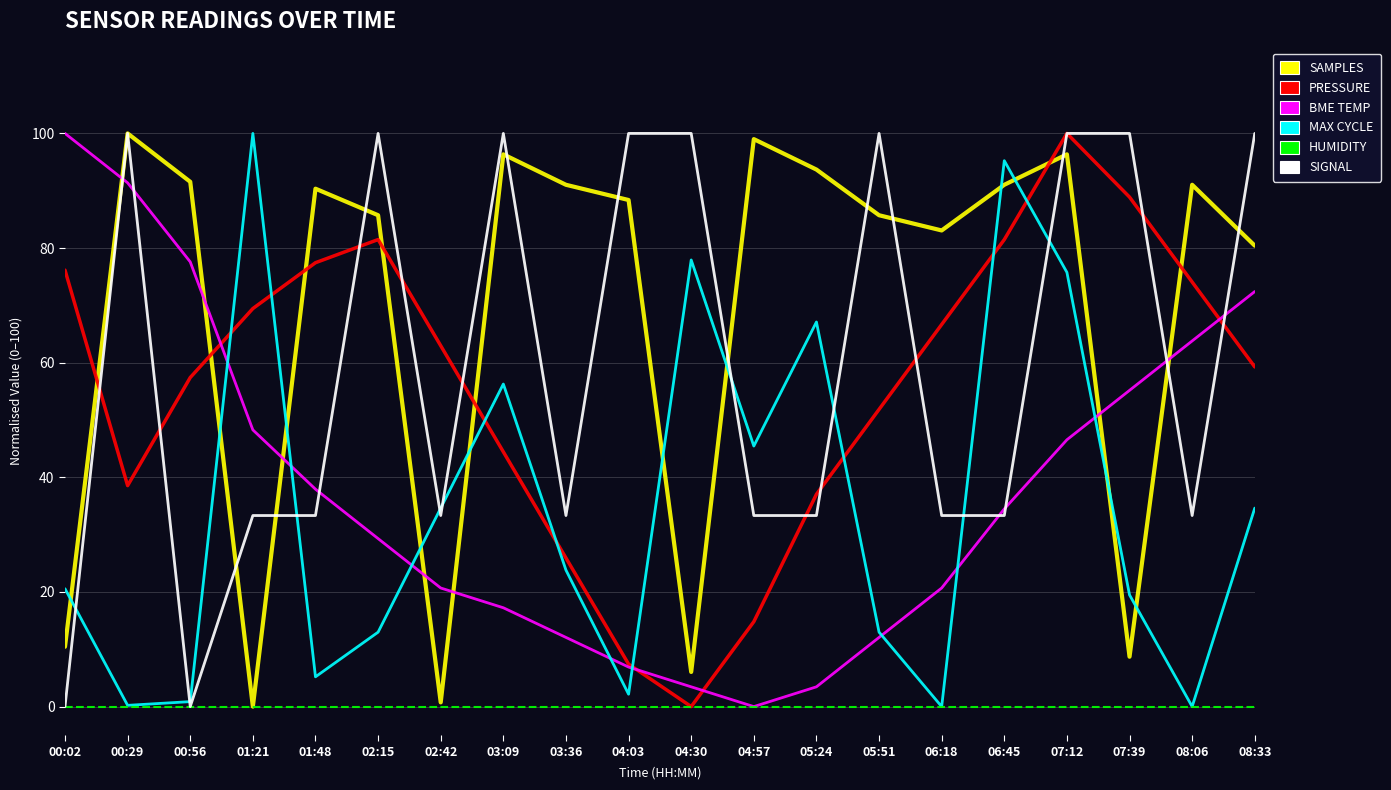

At which category is the sum across all series the highest?

07:12